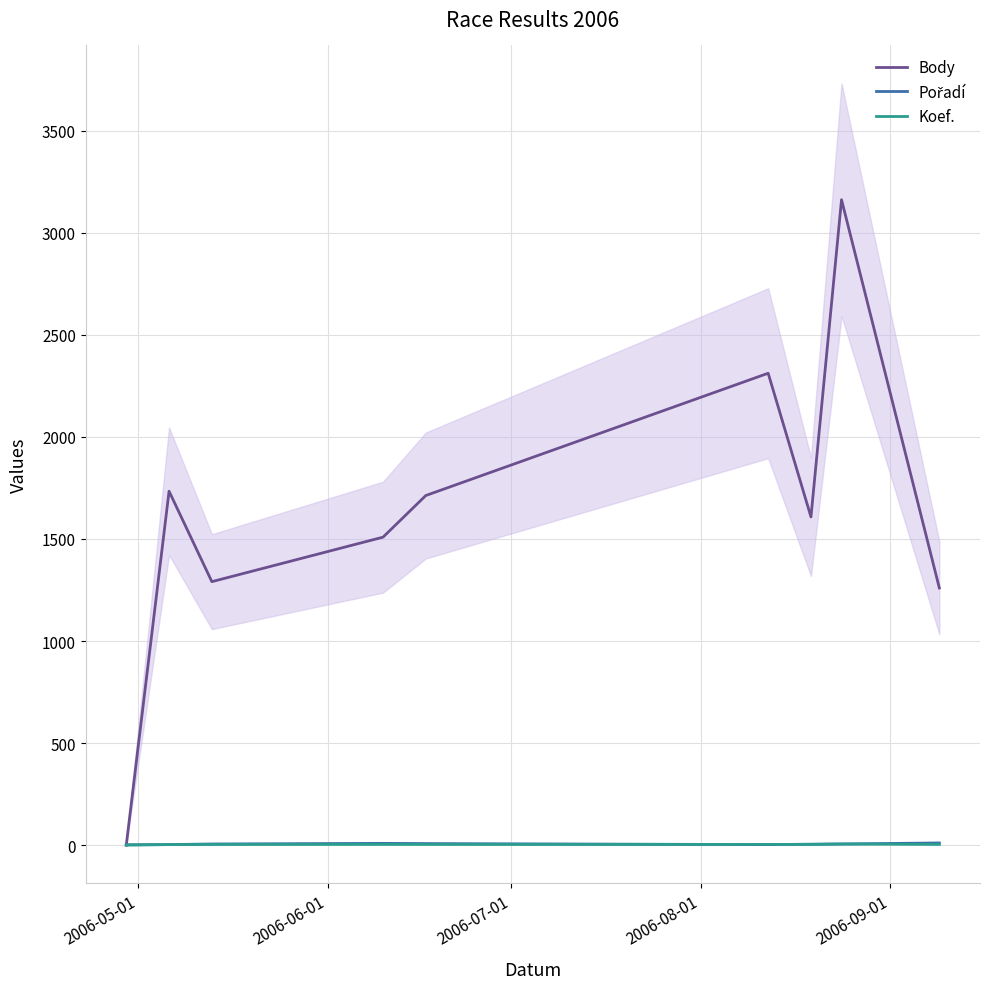

What is the maximum value for Pořadí?

11